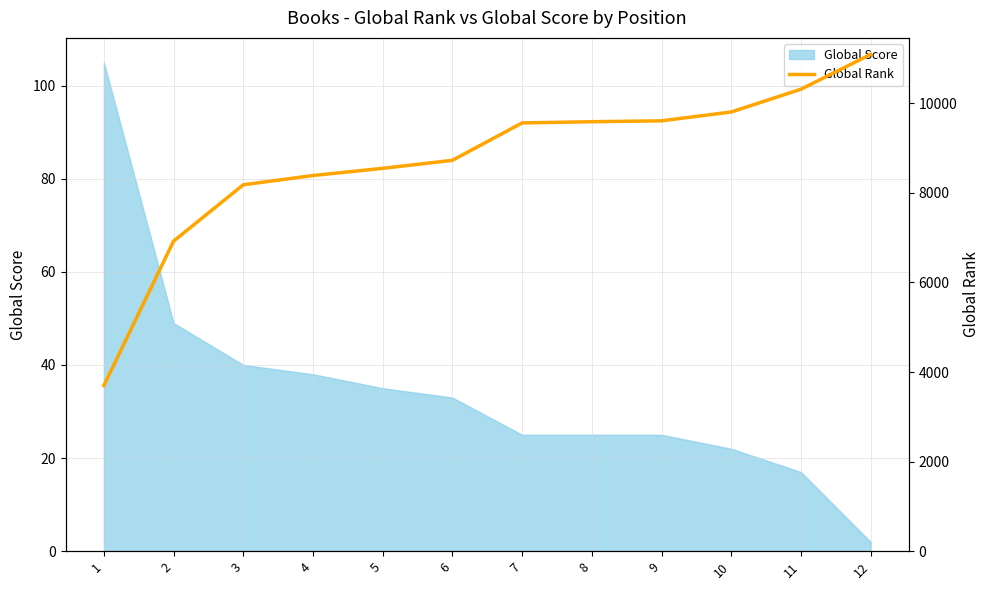

Does the chart display data point markers on the line(s)?

No